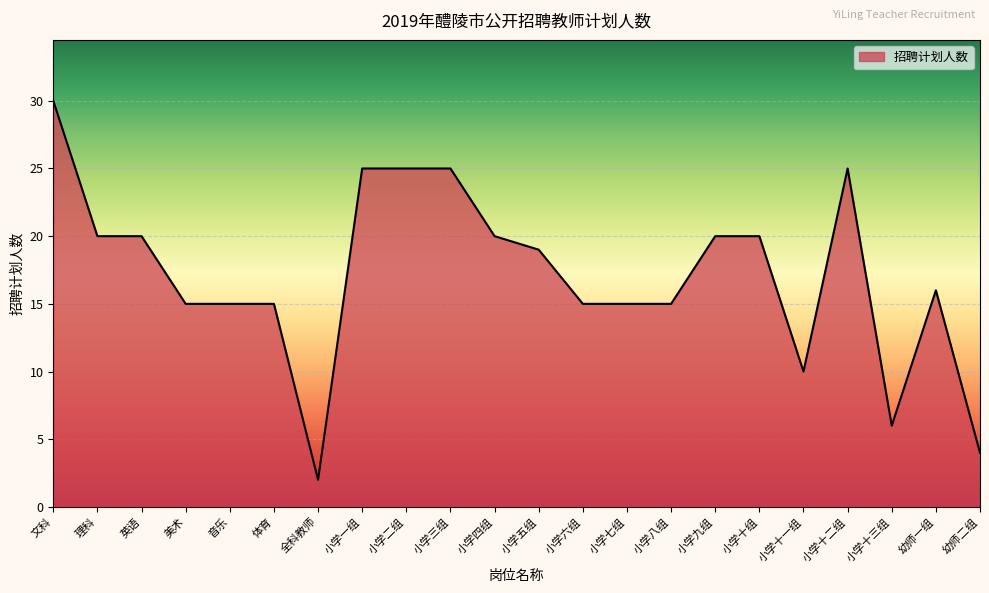

What position from the right is 音乐?

18